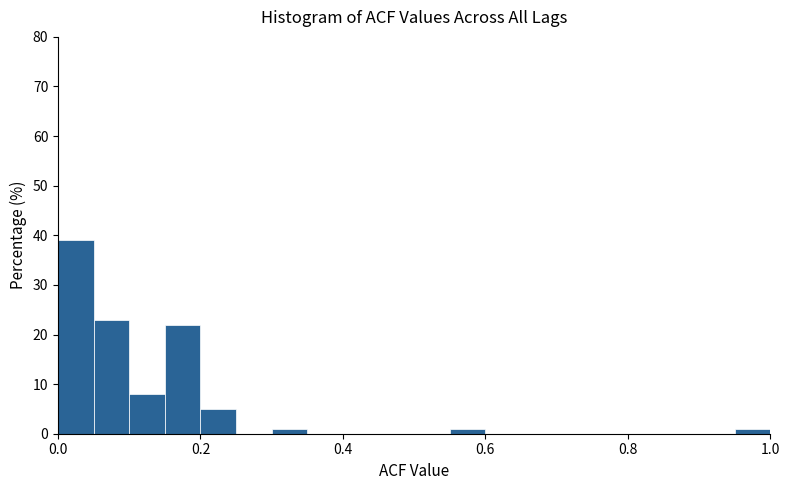

Read against the x-axis, roughly where is the centre of the tallest bar?

0.02